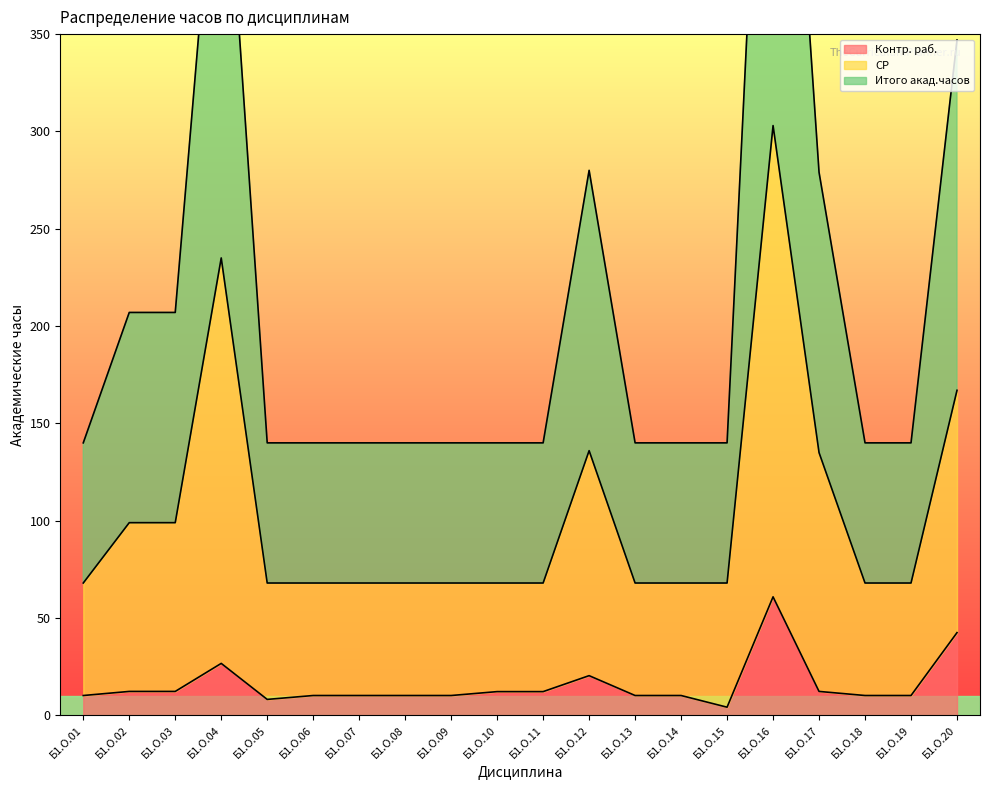

How many lines are shown in the chart?

3